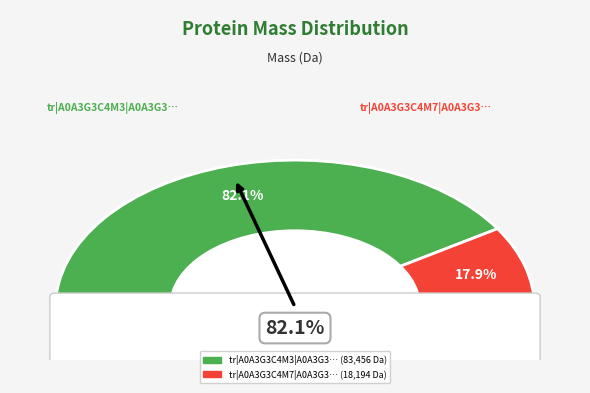

What is the change in value from tr|A0A3G3C4M3|A0A3G3C4M3_9VIRU to tr|A0A3G3C4M7|A0A3G3C4M7_9VIRU?

-65261.8